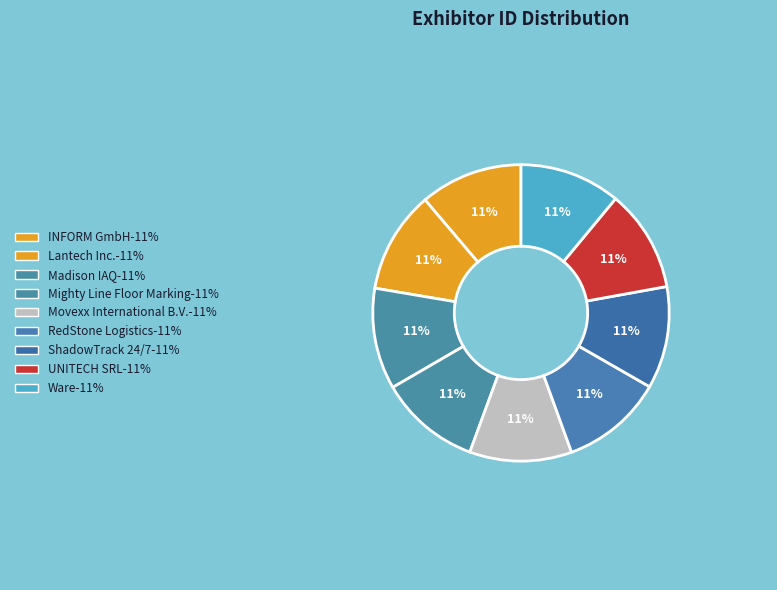

Is there a majority slice in this chart?

No